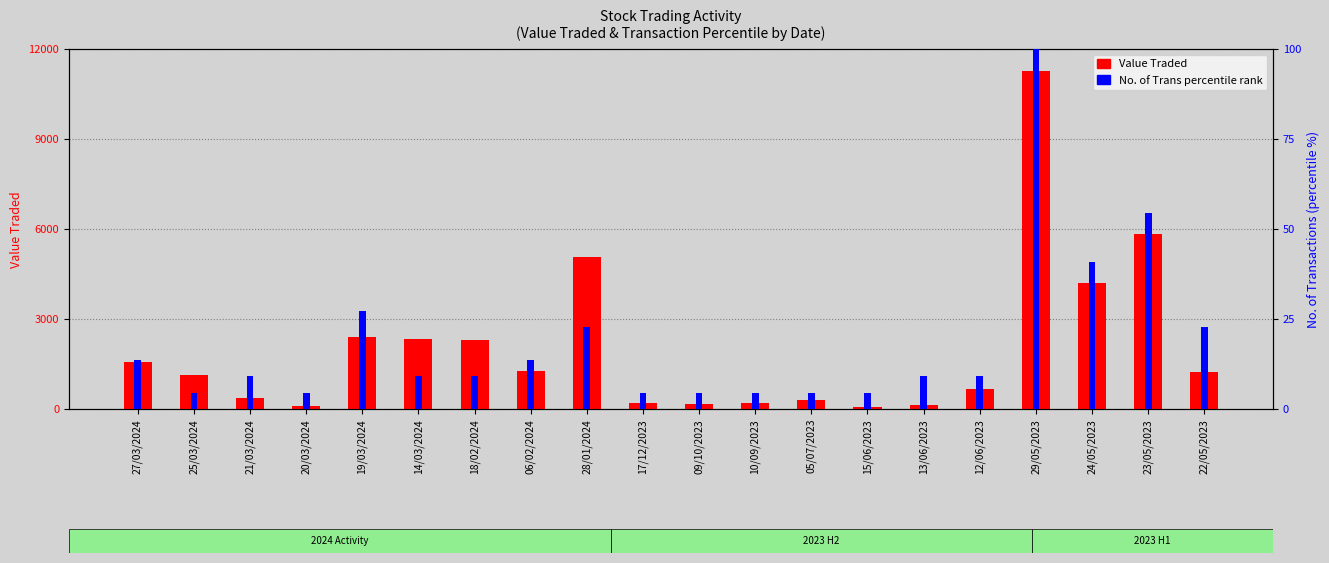

How many bars are there in each group?

2